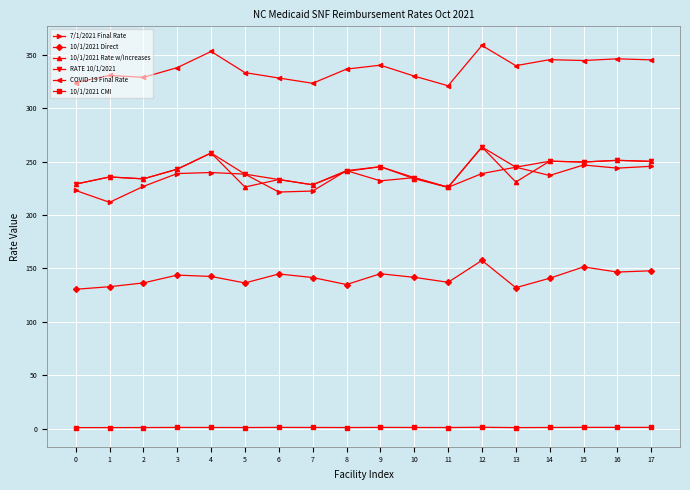

Where is the first local minimum for 7/1/2021 Final Rate?

1